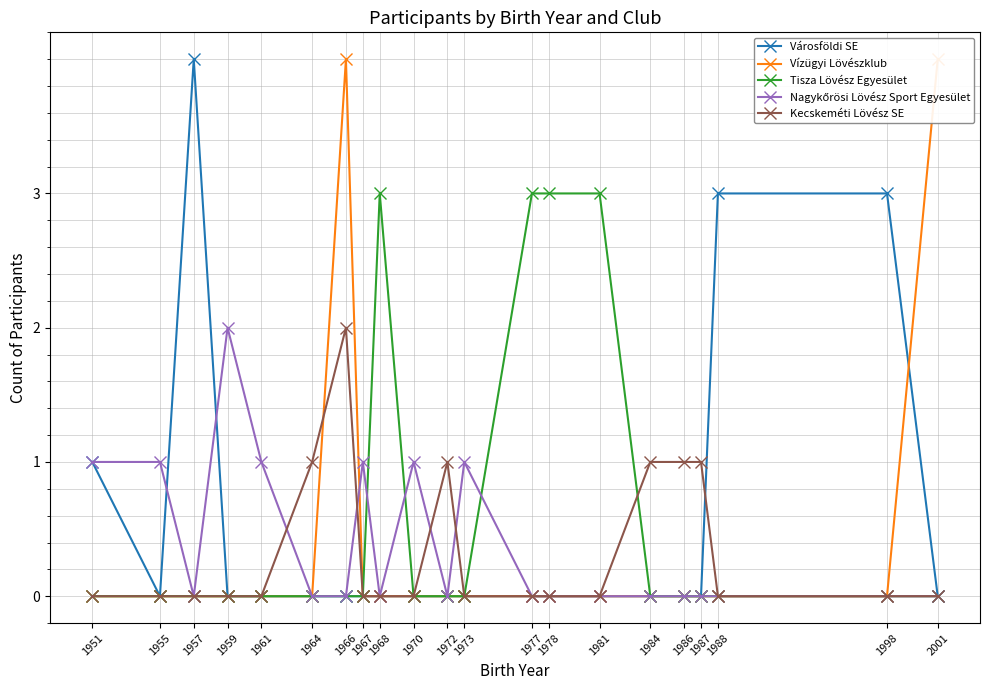

Reading left to right, extract all data points from this chart.

Városföldi SE: 1	0	4	0	0	0	0	0	0	0	0	0	0	0	0	0	0	0	3	3	0
Vízügyi Lövészklub: 0	0	0	0	0	0	4	0	0	0	0	0	0	0	0	0	0	0	0	0	4
Tisza Lövész Egyesület: 0	0	0	0	0	0	0	0	3	0	0	0	3	3	3	0	0	0	0	0	0
Nagykőrösi Lövész Sport Egyesület: 1	1	0	2	1	0	0	1	0	1	0	1	0	0	0	0	0	0	0	0	0
Kecskeméti Lövész SE: 0	0	0	0	0	1	2	0	0	0	1	0	0	0	0	1	1	1	0	0	0